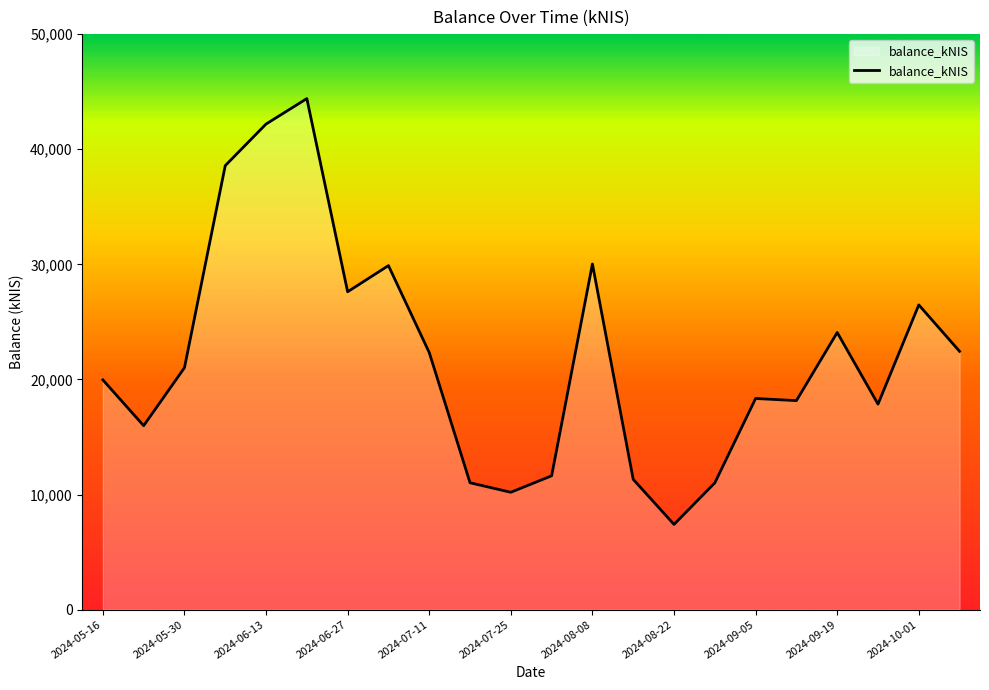

What is the smallest value displayed?

7401.9